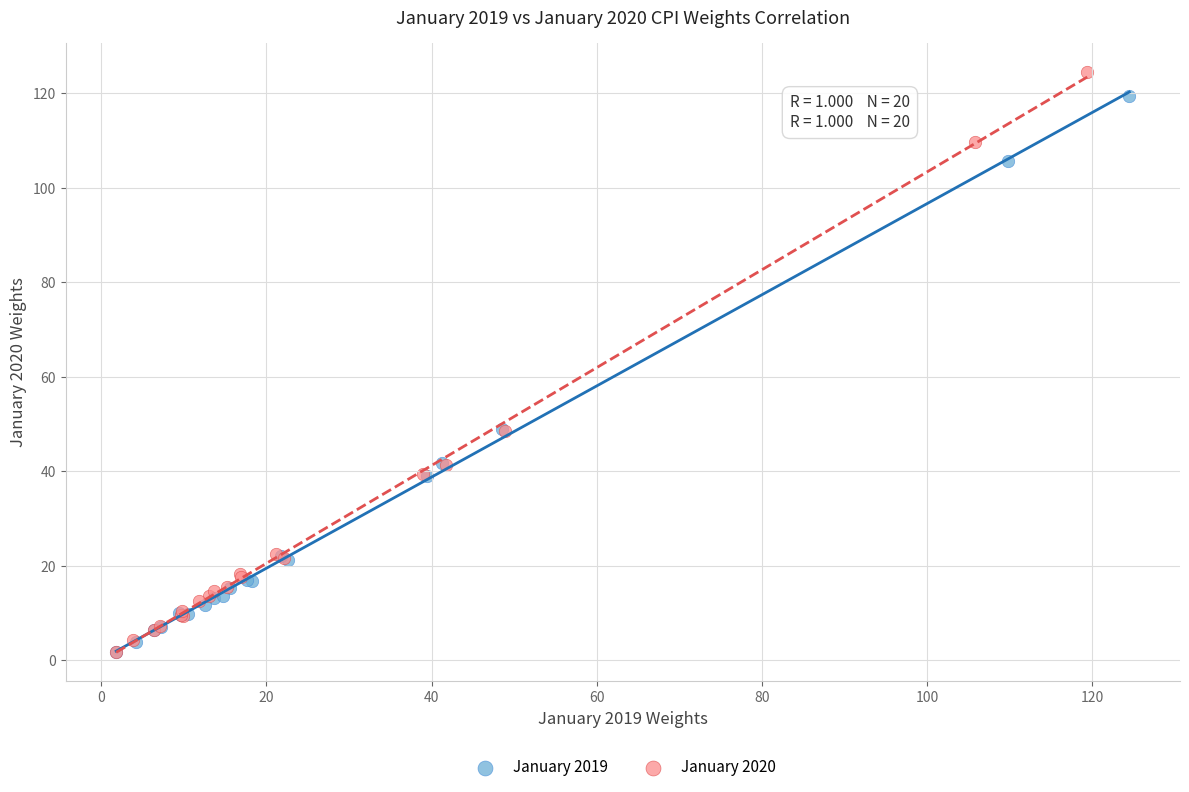

What are all the series names shown in the legend?

January 2019, January 2020